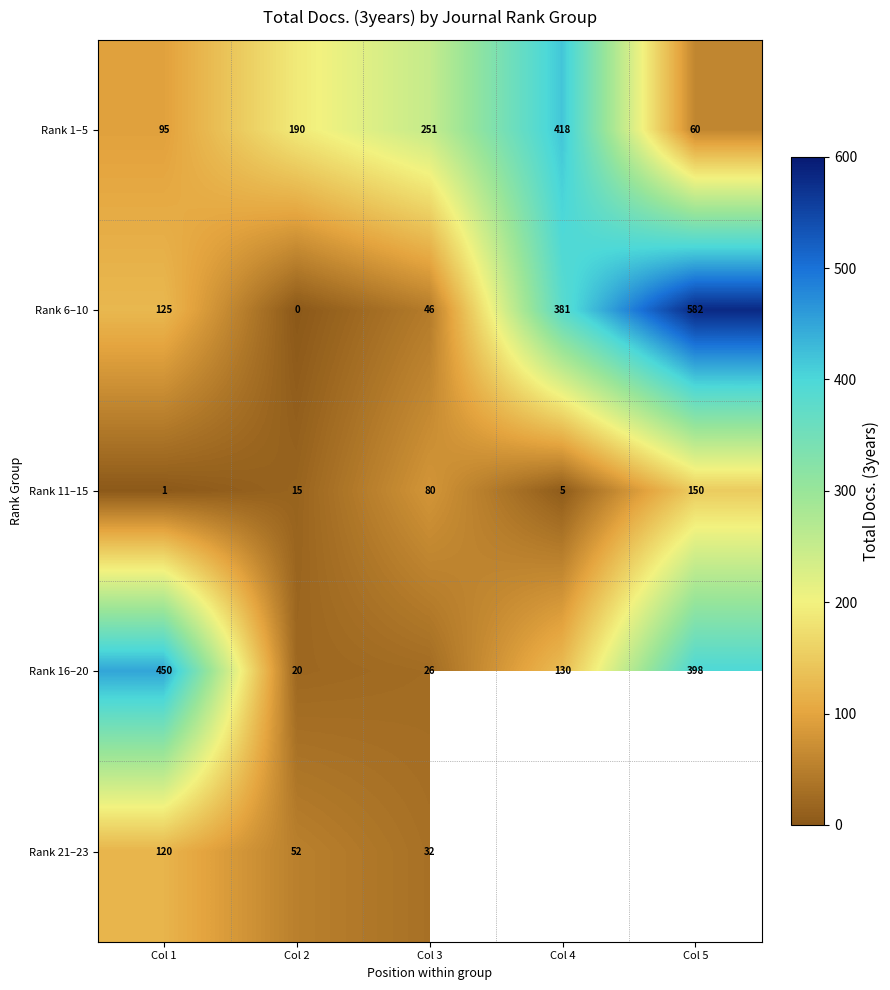

Rank the categories by Rank 11–15 value from lowest to highest.

Col 1, Col 4, Col 2, Col 3, Col 5